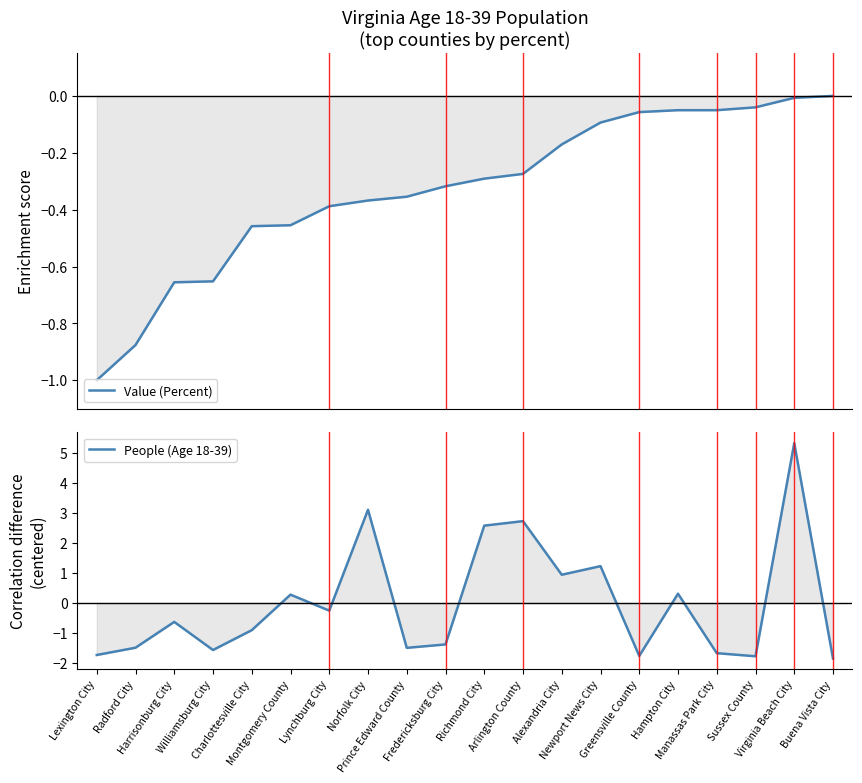

Reading left to right, list all the values displayed in this chart.

Value (Percent): -1.0	-0.9	-0.7	-0.7	-0.5	-0.5	-0.4	-0.4	-0.4	-0.3	-0.3	-0.3	-0.2	-0.1	-0.1	-0.1	-0.1	-0.0	-0.0	-0.0
People (Age 18-39): -1.7	-1.5	-0.6	-1.6	-0.9	0.3	-0.3	3.1	-1.5	-1.4	2.6	2.7	0.9	1.2	-1.8	0.3	-1.7	-1.8	5.3	-1.8